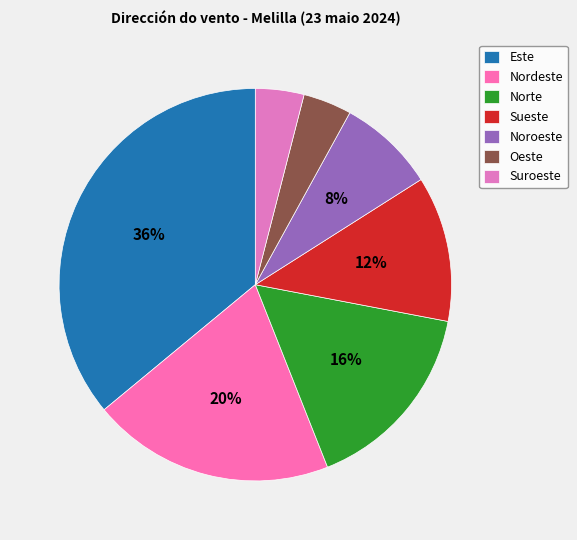

Which slice is the smallest?

Oeste